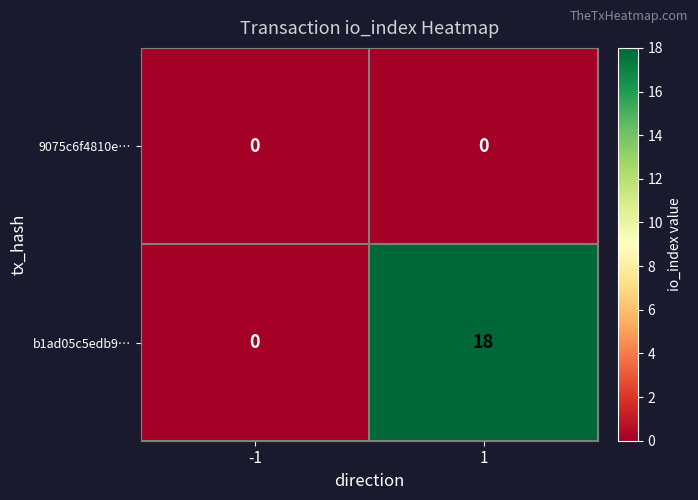

Reading left to right, list all the values displayed in this chart.

9075c6f4810e…: 0	0
b1ad05c5edb9…: 0	18